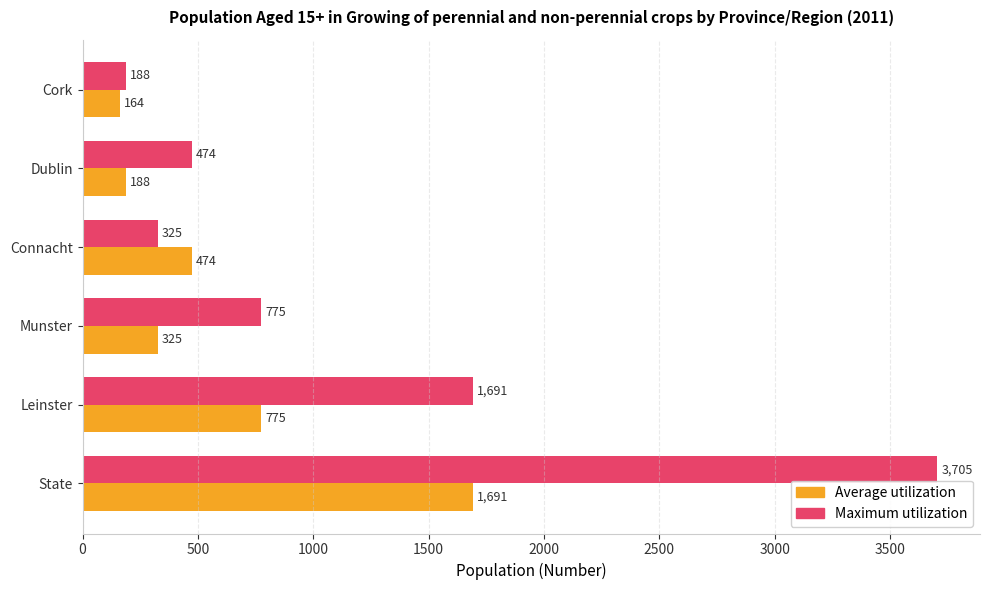

What is the difference between the highest and lowest values at Leinster?

916